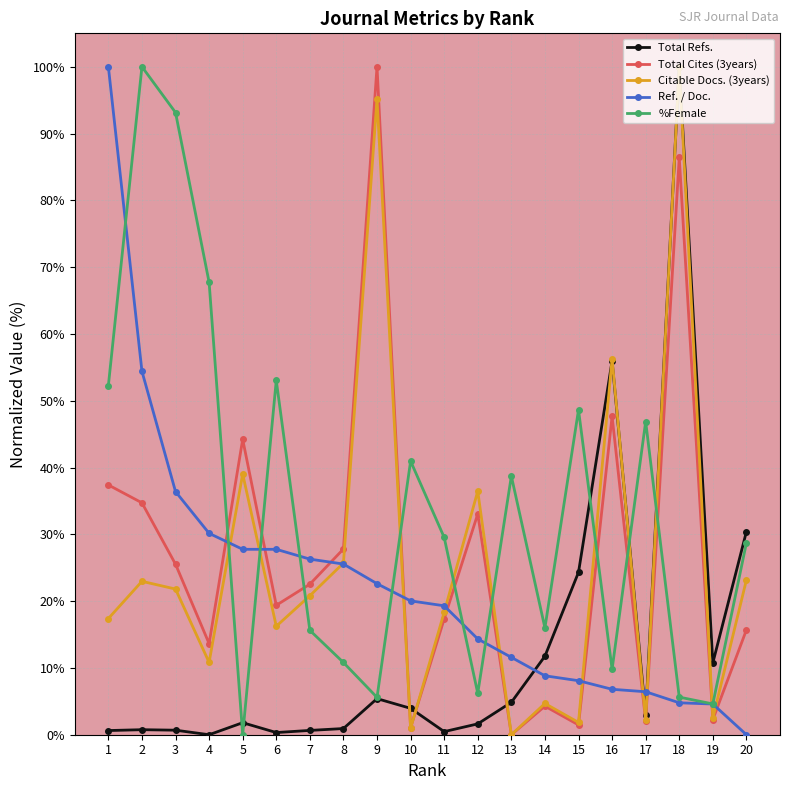

How many data points does each series have?

20